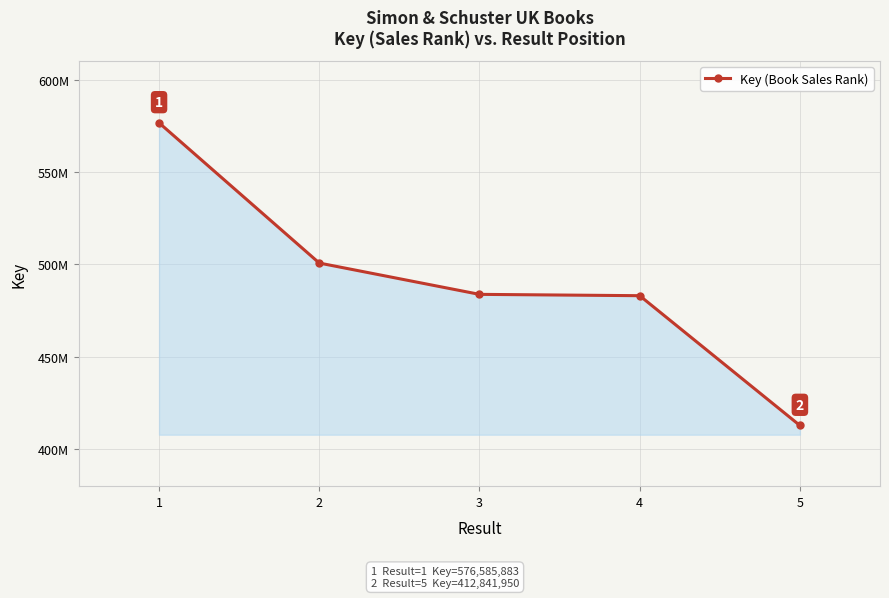

The value at 1 is 576585883. True or false?

True